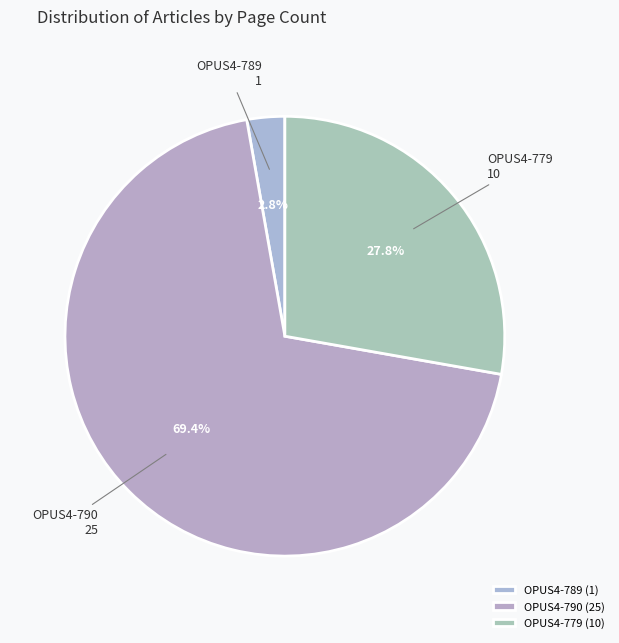

Which has a higher value, OPUS4-789 or OPUS4-790?

OPUS4-790